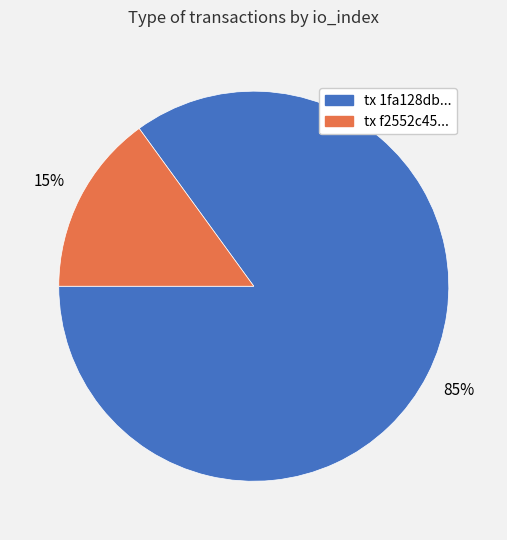

To the nearest percent, what is the difference between the largest and smallest slice percentages?

70%